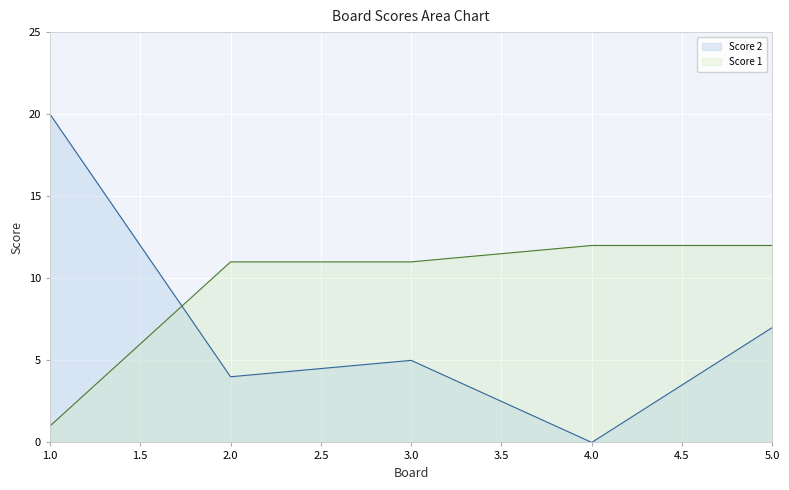

What is the value of the Score 1 point at the 4th from the left?

12